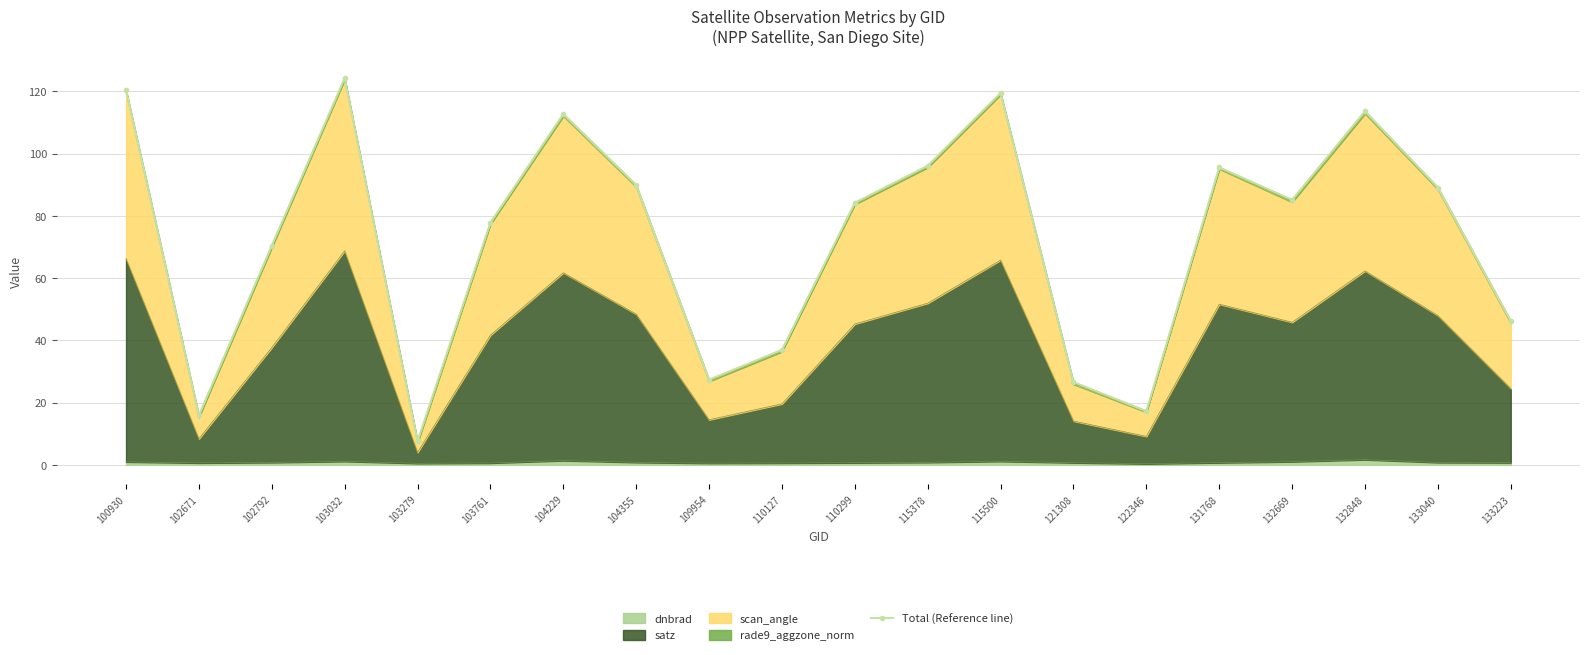

Rank the categories by value from lowest to highest.

103279, 102671, 122346, 121308, 109954, 110127, 133223, 102792, 103761, 110299, 132669, 133040, 104355, 131768, 115378, 104229, 132848, 115500, 100930, 103032